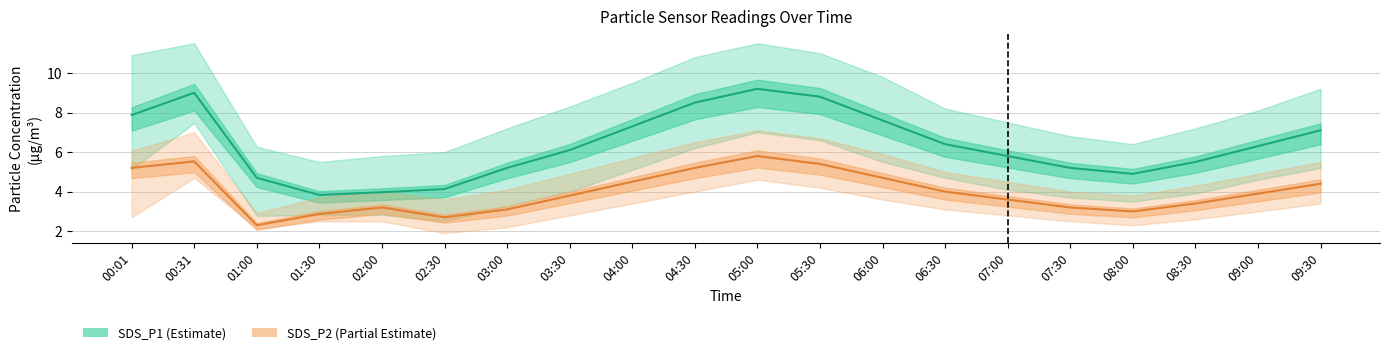

Is it true that SDS_P2 (Partial Estimate) equals 4.7 at 06:00?

True